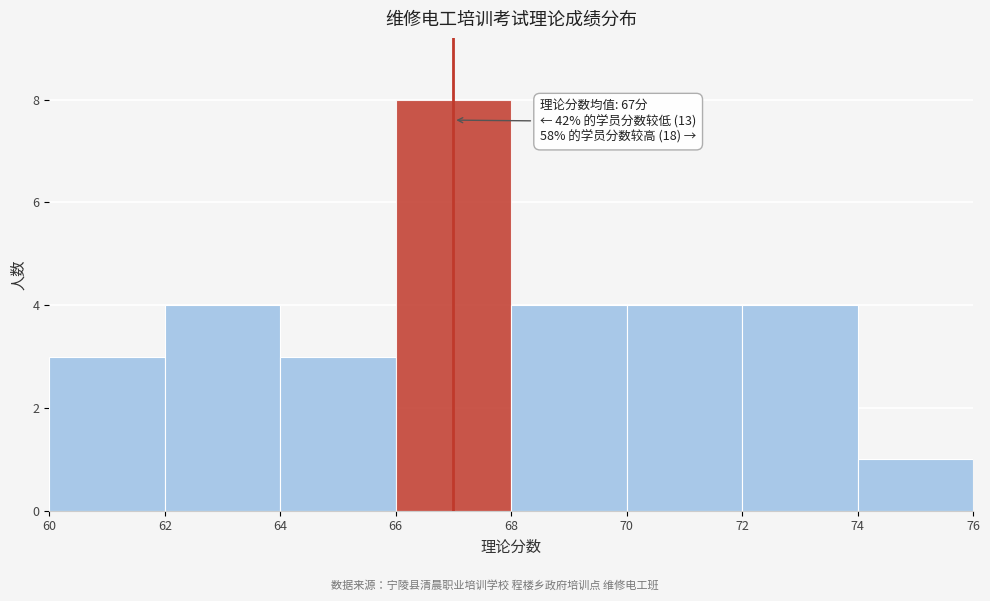

Which range on the x-axis has the tallest bar?

66 to 68